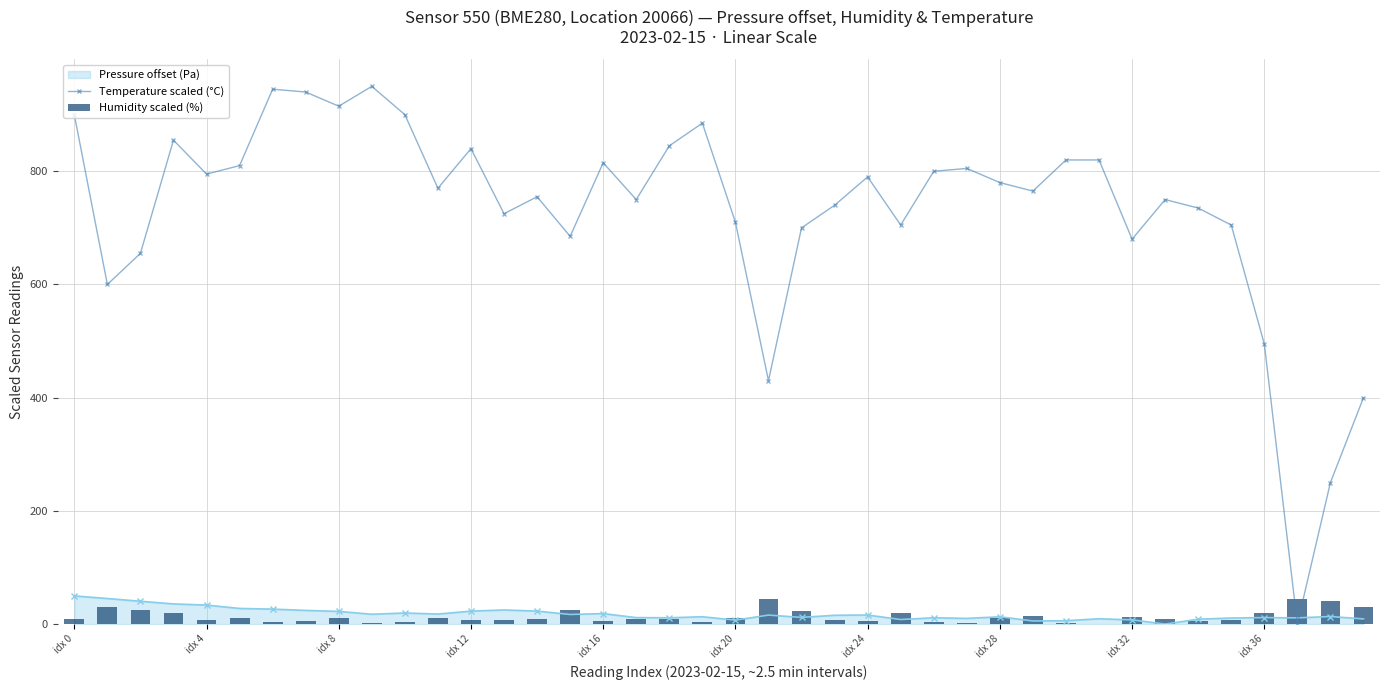

What is the difference between the maximum and minimum values in the Humidity scaled (%) series?

44.8